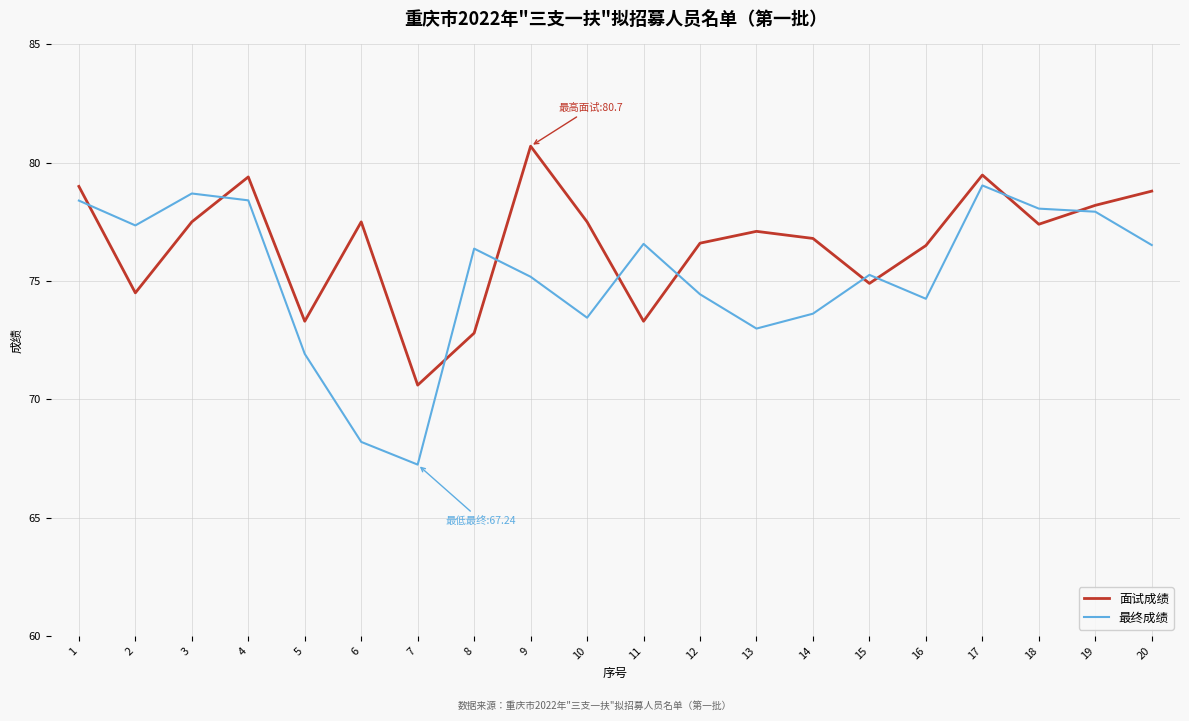

What is the minimum value for 面试成绩?

70.6